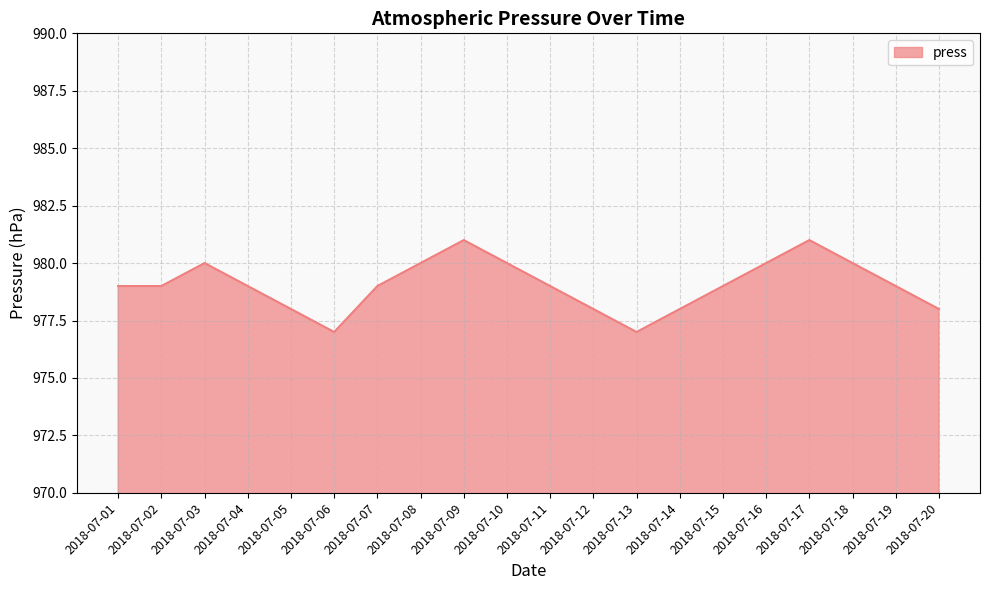

What is the minimum value shown in the chart?

977